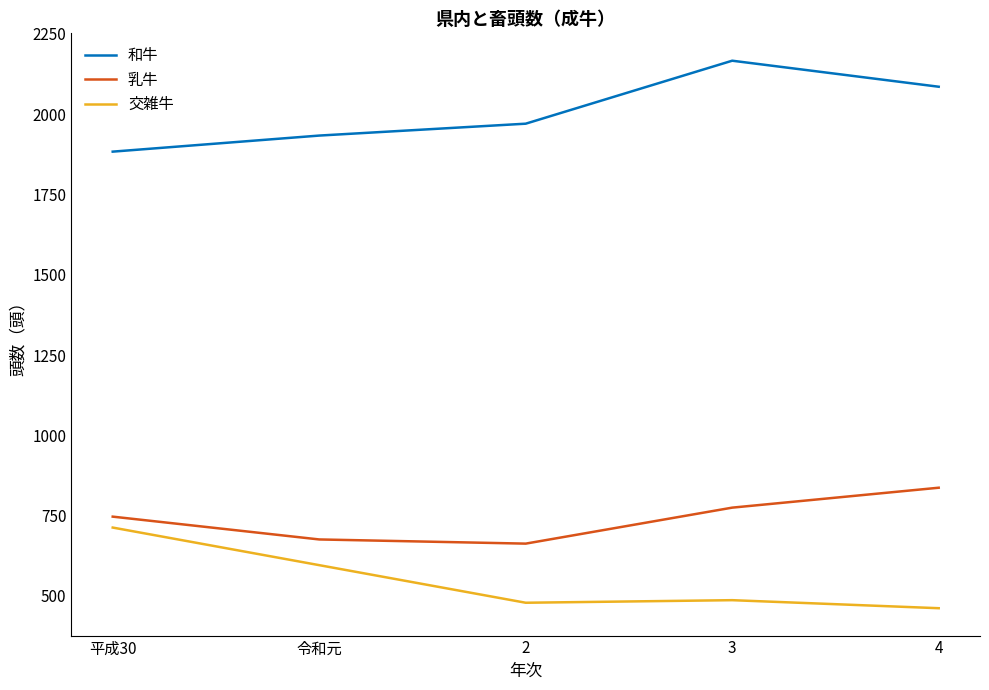

Is this an area chart (filled region under the line)?

No